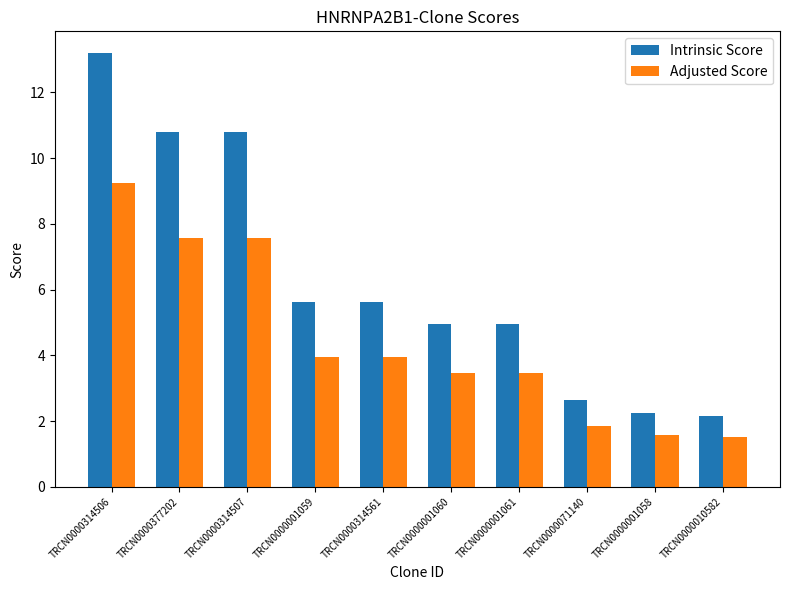

At which label does Adjusted Score first exceed 3?

TRCN0000314506